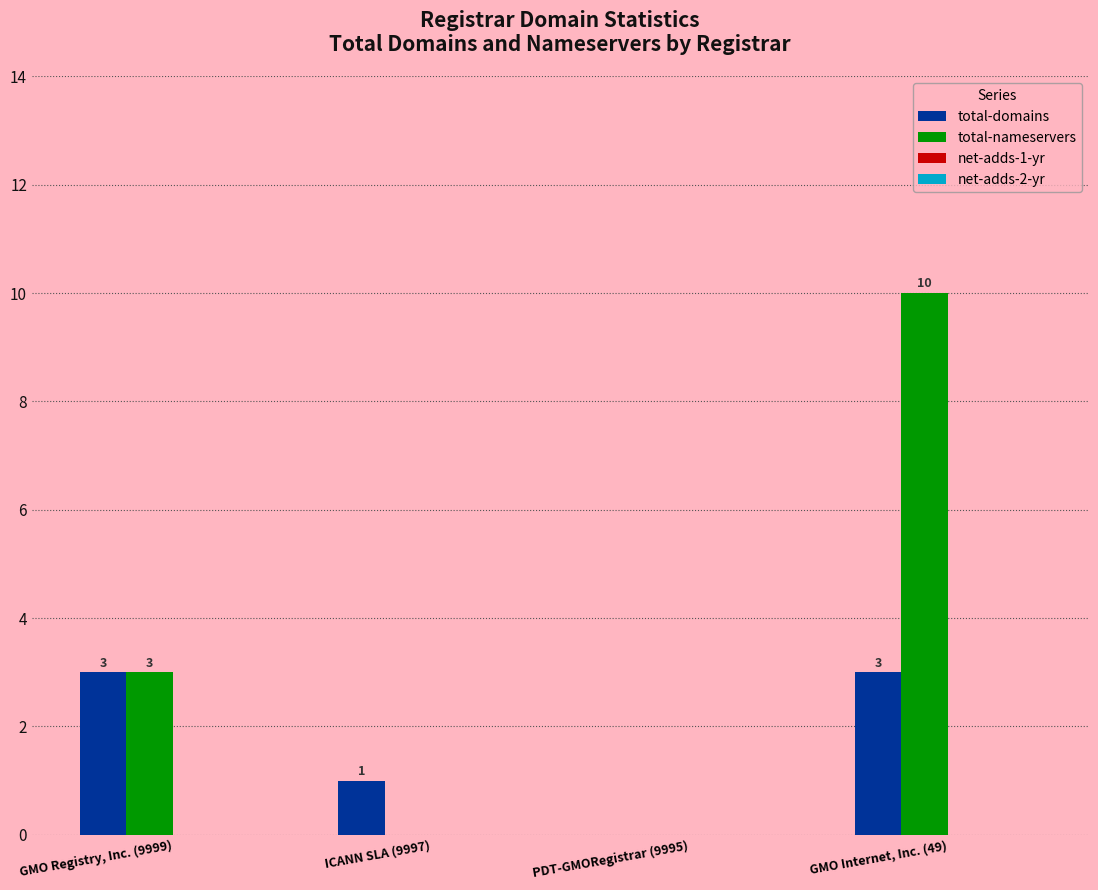

True or false: total-nameservers has a value of 0 at PDT-GMORegistrar (9995).

True